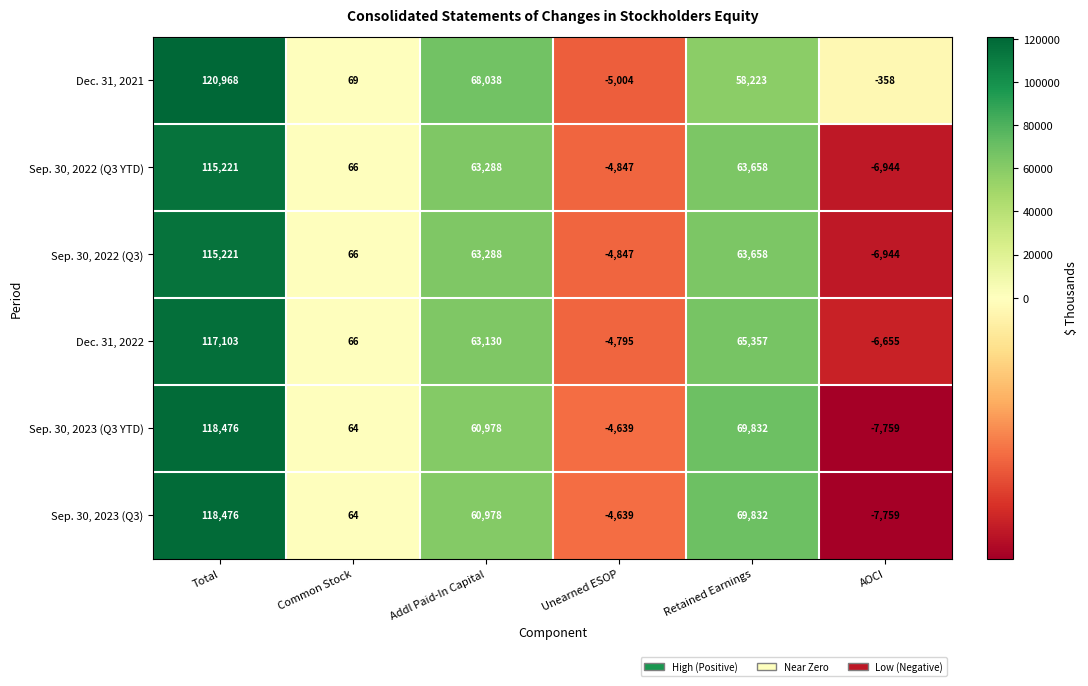

Where is Dec. 31, 2022 nearest to the value 55224?

Addl Paid-In Capital